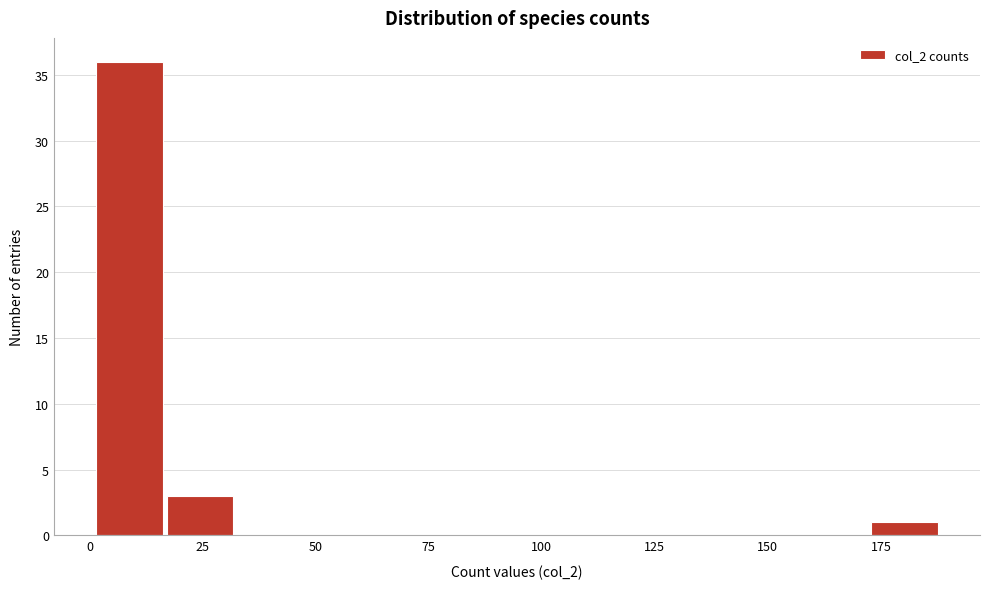

Around what value on the x-axis is the tallest bar? Give the approximate position of its centre, as read against the axis.

10